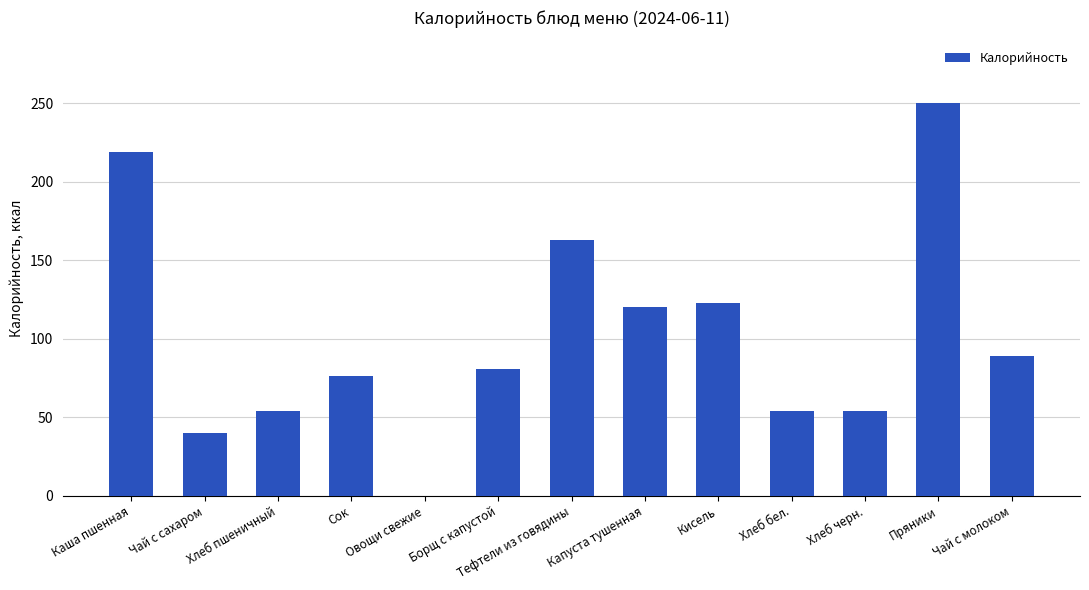

Reading left to right, list all the values displayed in this chart.

Каша пшенная=219	Чай с сахаром=40	Хлеб пшеничный=54	Сок=76	Овощи свежие=0	Борщ с капустой=81	Тефтели из говядины=163	Капуста тушенная=120	Кисель=123	Хлеб бел.=54	Хлеб черн.=54	Пряники=250	Чай с молоком=89